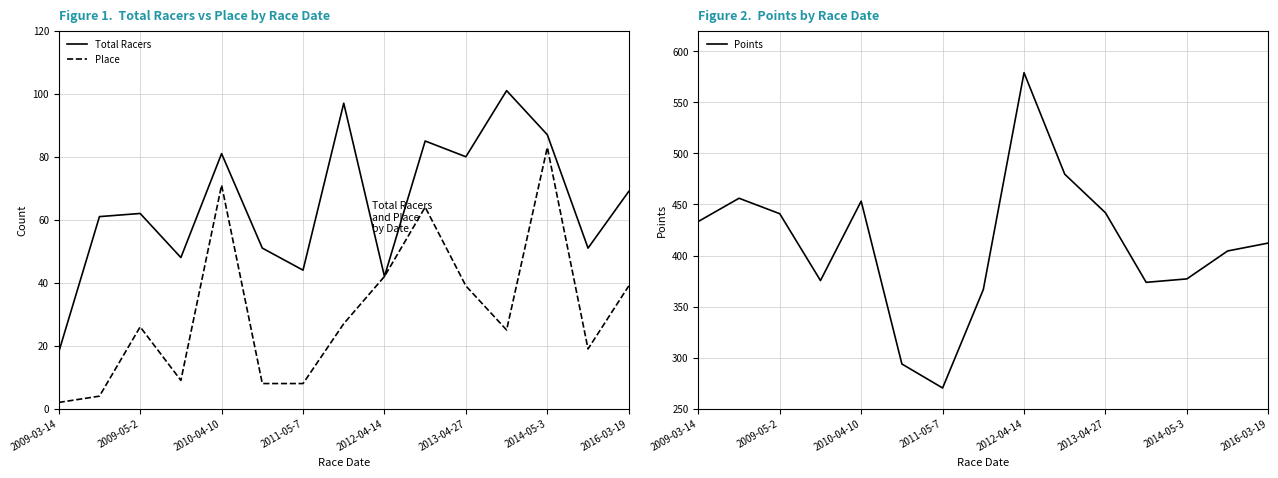

How many series are shown in this chart?

3